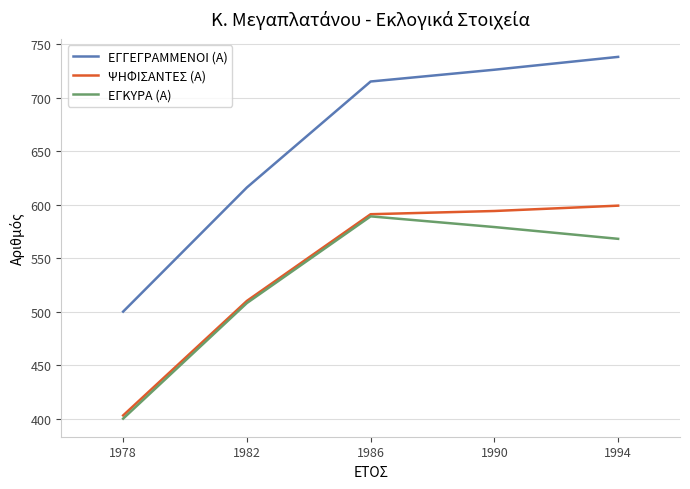

What is the difference between the second highest and minimum values in the ΕΓΓΕΓΡΑΜΜΕΝΟΙ (Α) series?

226